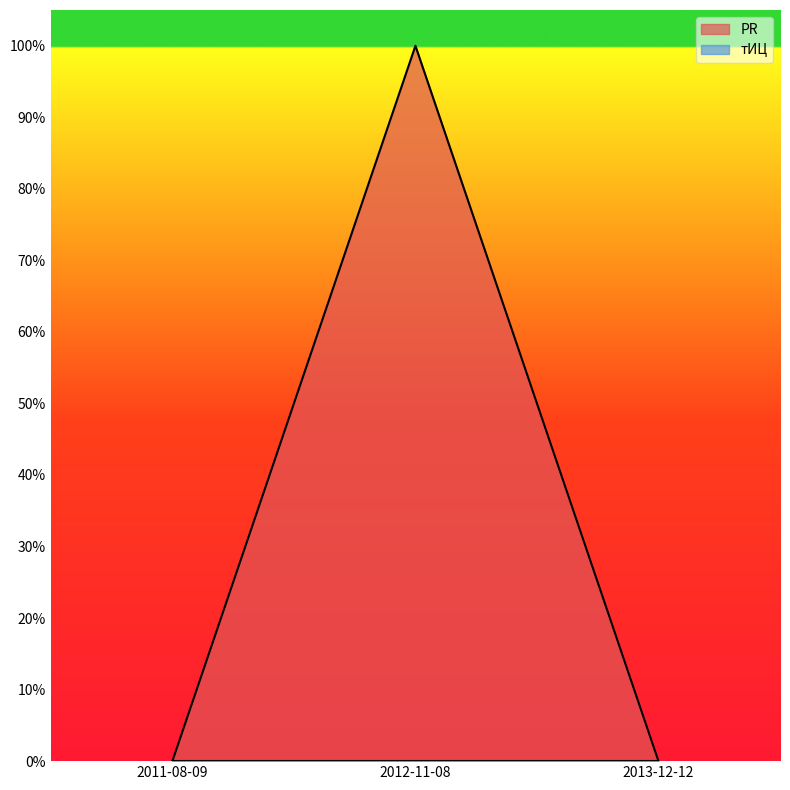

What is the sum of the values at 2012-11-08 and 2013-12-12?

1